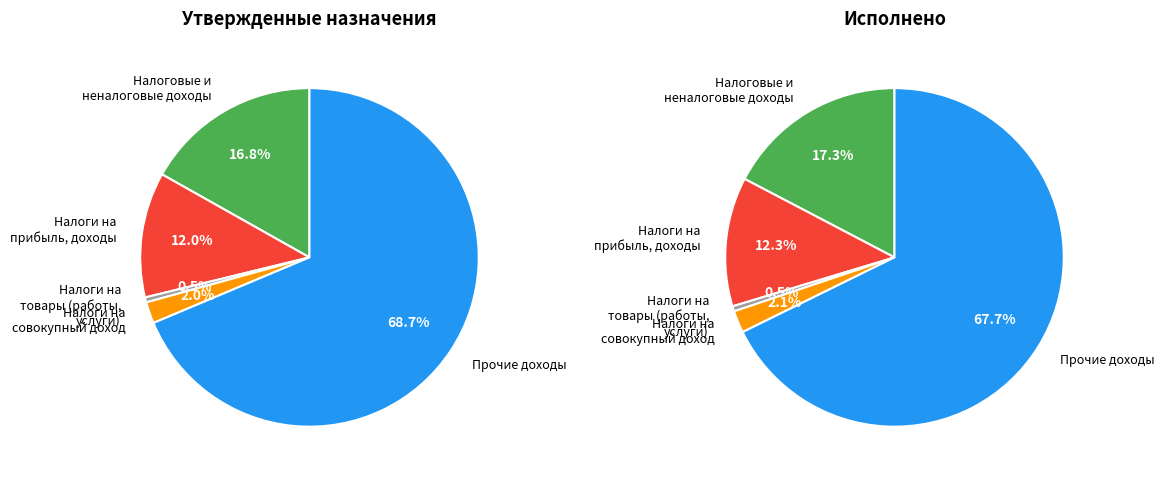

Between Прочие доходы and Налоговые и неналоговые доходы, which is larger?

Прочие доходы